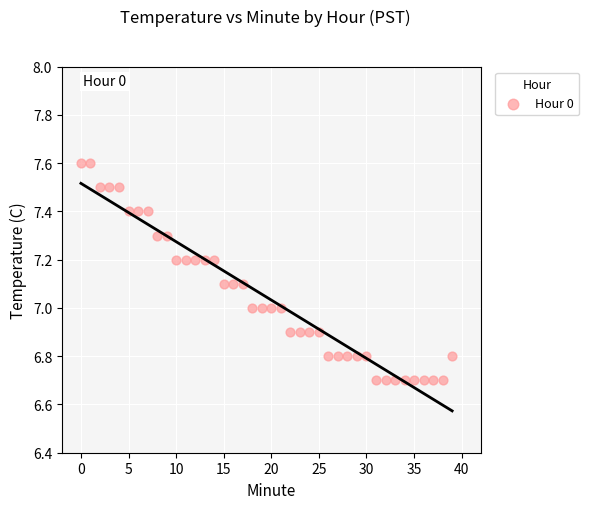

What is the range of Y values (max minus min)?

0.9